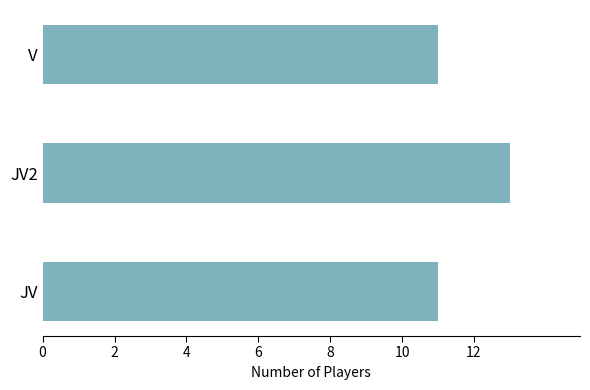

What is the sum of the values at JV and V?

22